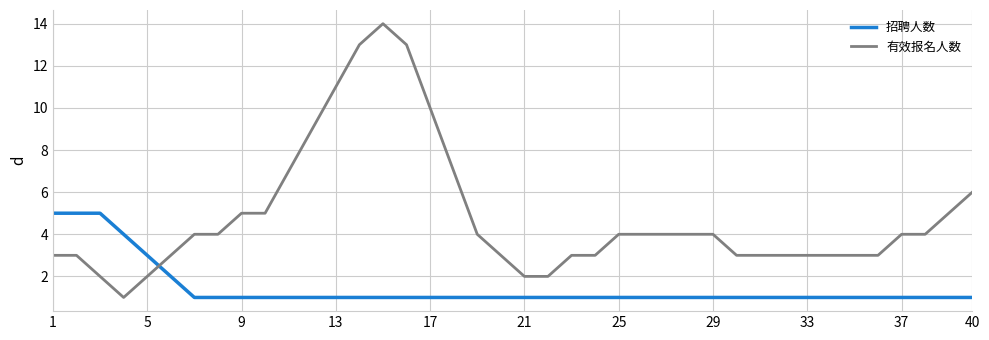

List the series in order of their peak value, highest first.

有效报名人数, 招聘人数